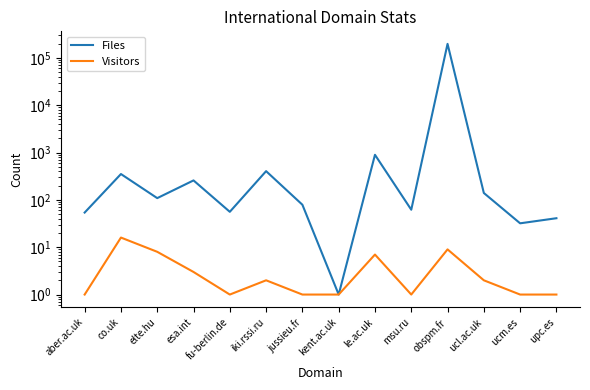

At which category does Files reach its first local peak?

co.uk